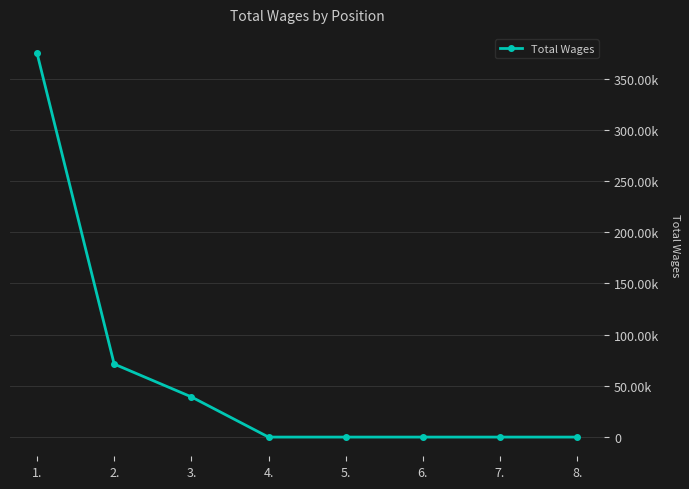

Which has a higher value, 8. or 2.?

2.